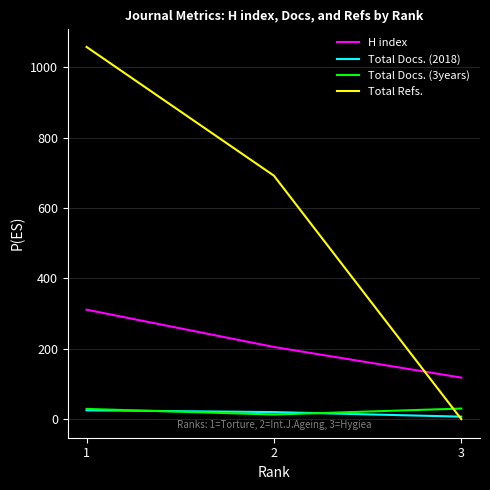

Which series has the largest total across all categories?

Total Refs.